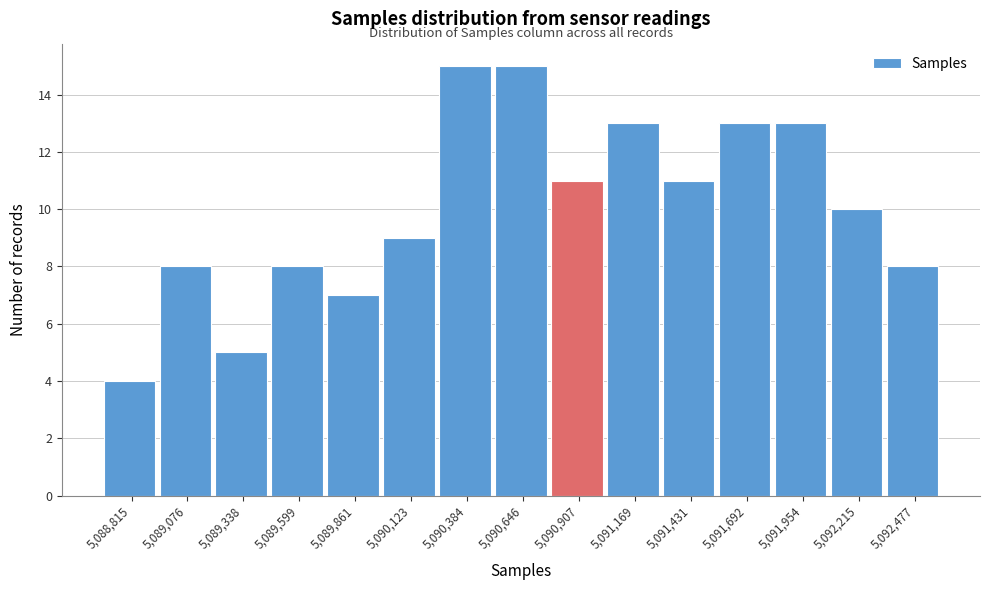

Reading right to left, list all the values displayed in this chart.

8	10	13	13	11	13	11	15	15	9	7	8	5	8	4